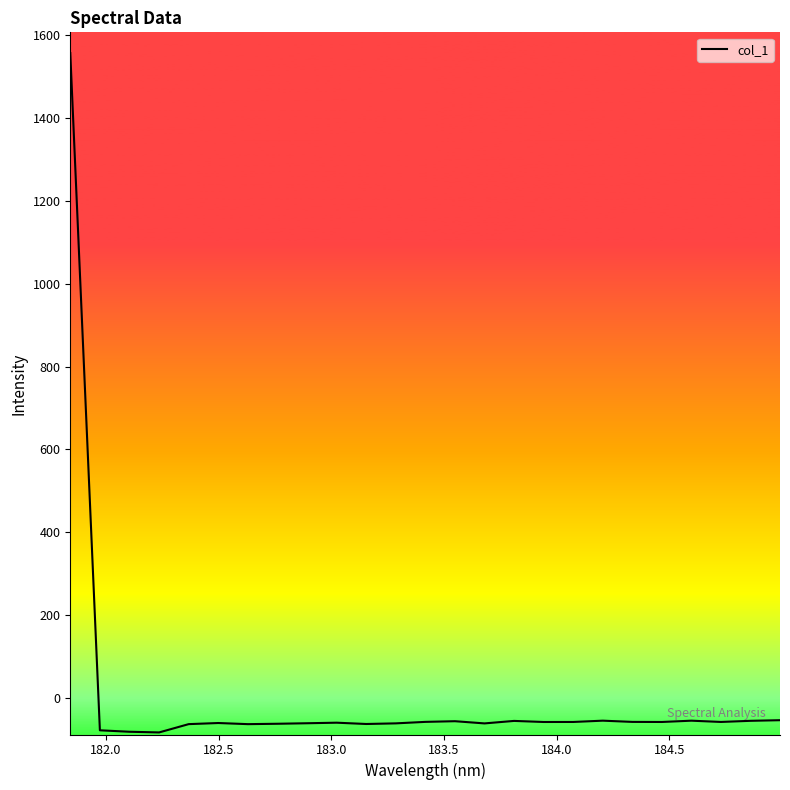

True or false: there are more than 0 points higher than both neighbors.

True